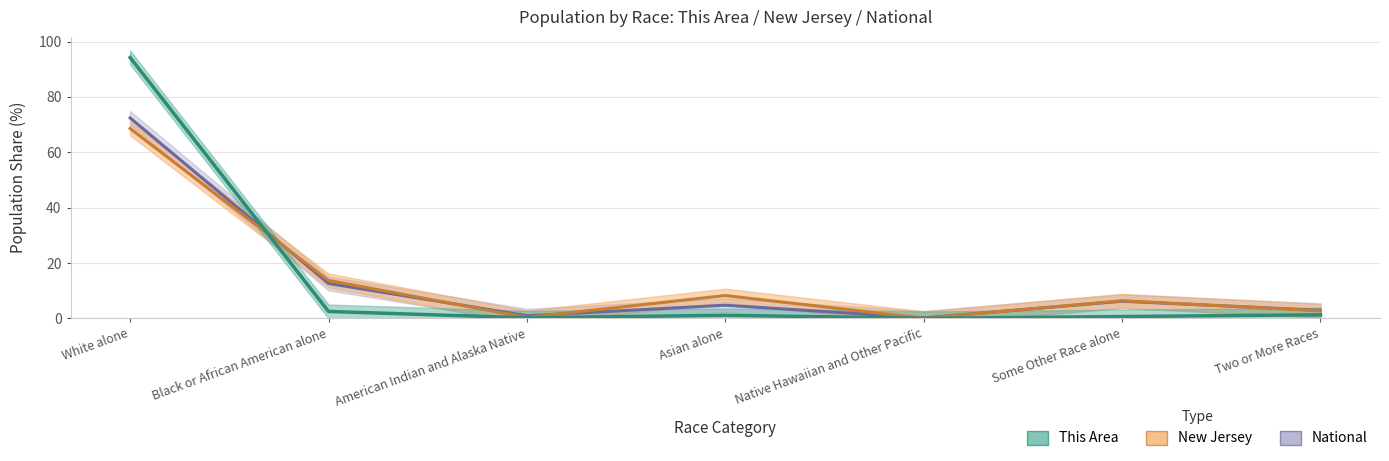

Reading left to right, list all the values displayed in this chart.

National: White alone=72.4	Black or African American alone=12.6	American Indian and Alaska Native=0.9	Asian alone=4.8	Native Hawaiian and Other Pacific=0.2	Some Other Race alone=6.2	Two or More Races=2.9
New Jersey: White alone=68.6	Black or African American alone=13.7	American Indian and Alaska Native=0.3	Asian alone=8.3	Native Hawaiian and Other Pacific=0.0	Some Other Race alone=6.4	Two or More Races=2.7
This Area: White alone=94.2	Black or African American alone=2.5	American Indian and Alaska Native=0.2	Asian alone=1.1	Native Hawaiian and Other Pacific=0.0	Some Other Race alone=0.7	Two or More Races=1.3